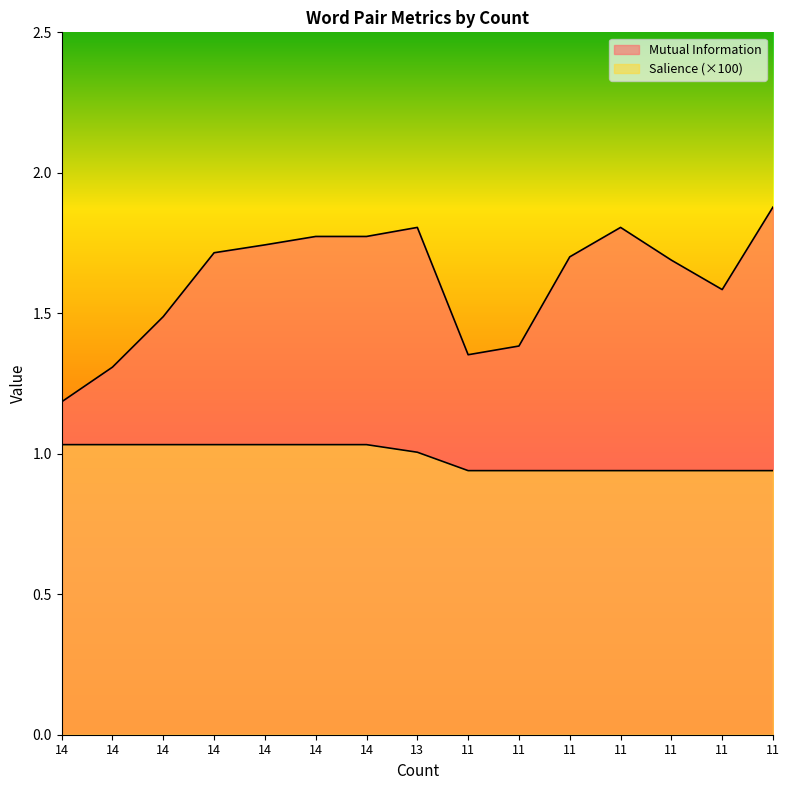

Reading left to right, transcribe all the data shown in this chart.

Mutual Information: 1.2	1.3	1.5	1.7	1.7	1.8	1.8	1.8	1.4	1.4	1.7	1.8	1.7	1.6	1.9
Salience: 1.0	1.0	1.0	1.0	1.0	1.0	1.0	1.0	0.9	0.9	0.9	0.9	0.9	0.9	0.9